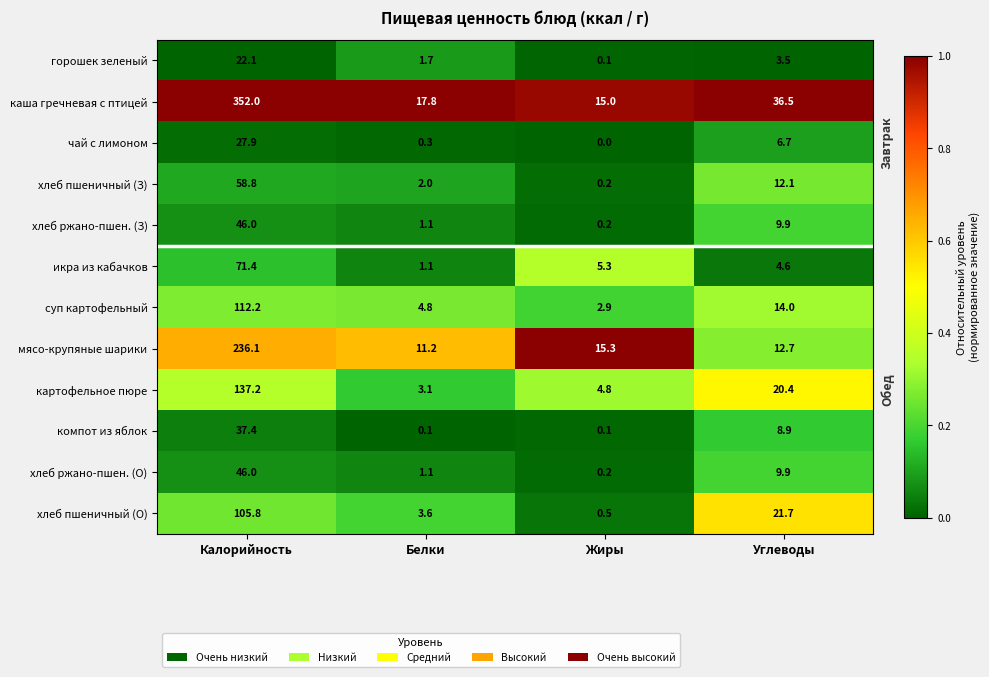

Which series has the largest range (max minus min)?

каша гречневая с птицей